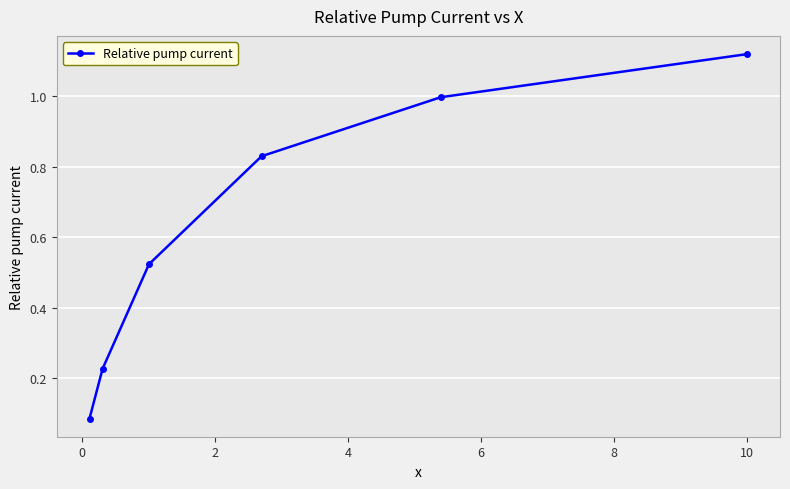

What is the average value?

0.6